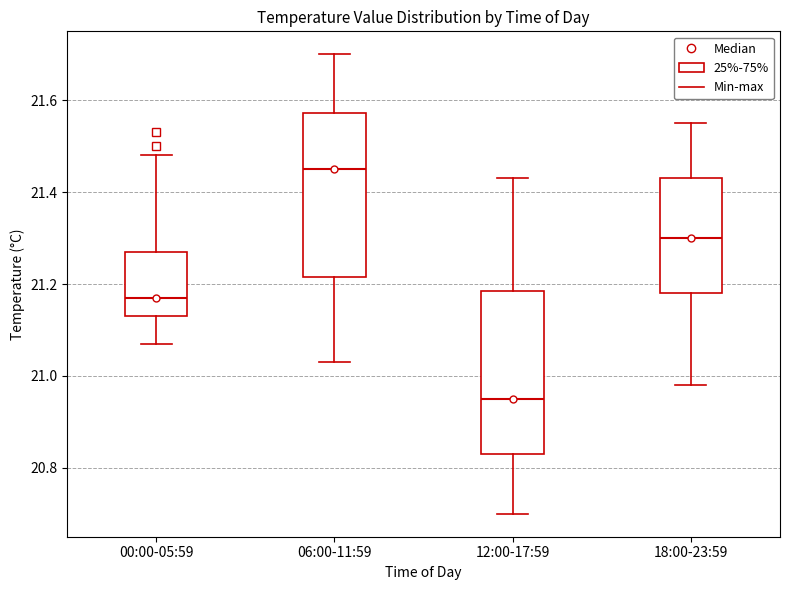

Which box has the lowest median line?

12:00-17:59